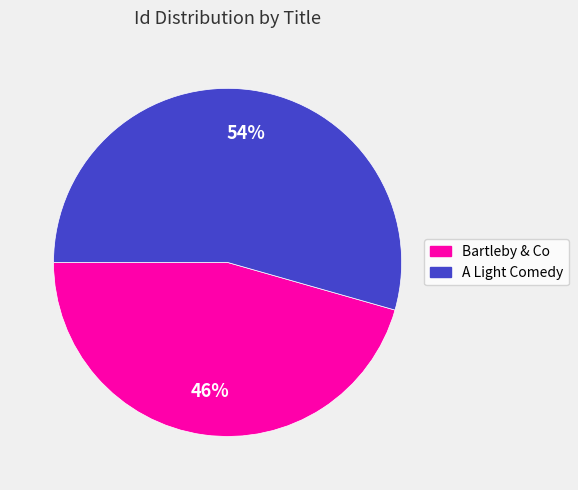

To the nearest percent, what percentage of the pie is Bartleby & Co?

46%